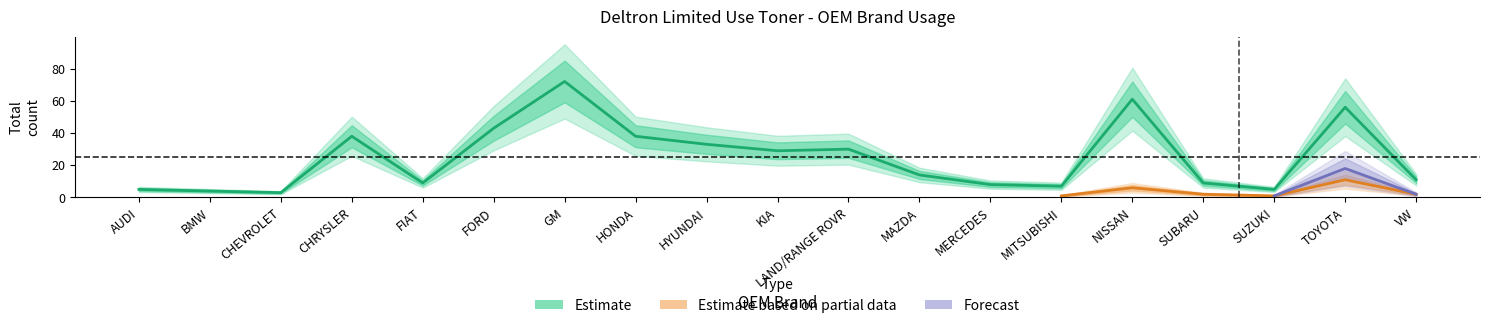

How many lines are shown in the chart?

3